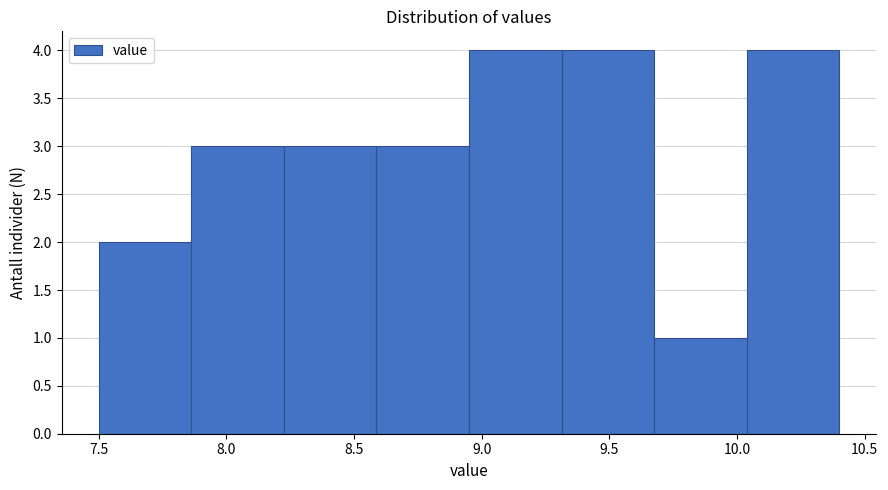

How tall is the bar that spans 10.05 to 10.40 on the x-axis? Neither the bar edges nor the heights are printed on the chart, so give them approximately, as read against the axes.

4